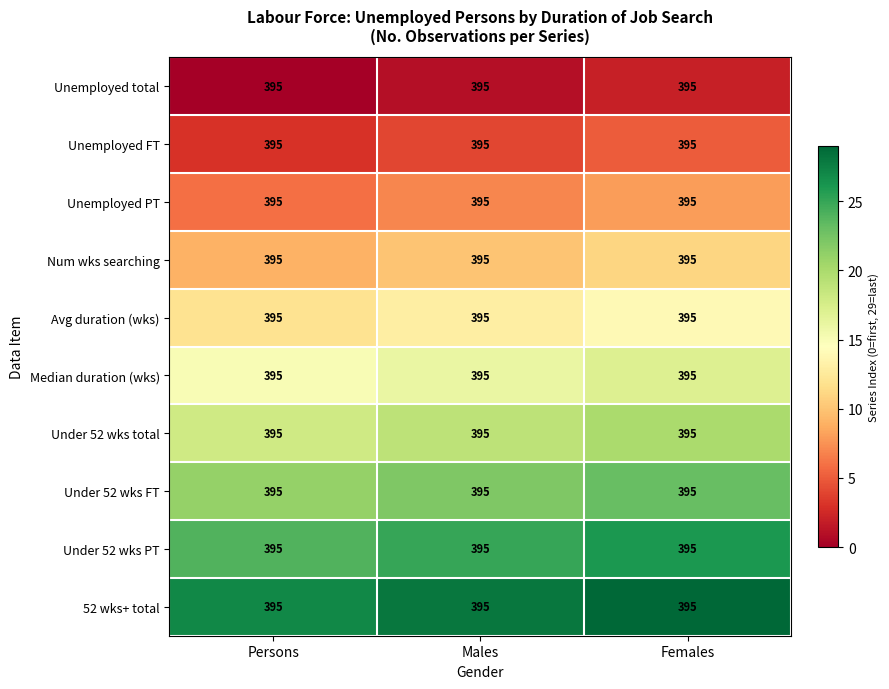

Rank the series by their maximum value, from highest to lowest.

52 wks+ total, Under 52 wks PT, Under 52 wks FT, Under 52 wks total, Median duration (wks), Avg duration (wks), Num wks searching, Unemployed PT, Unemployed FT, Unemployed total